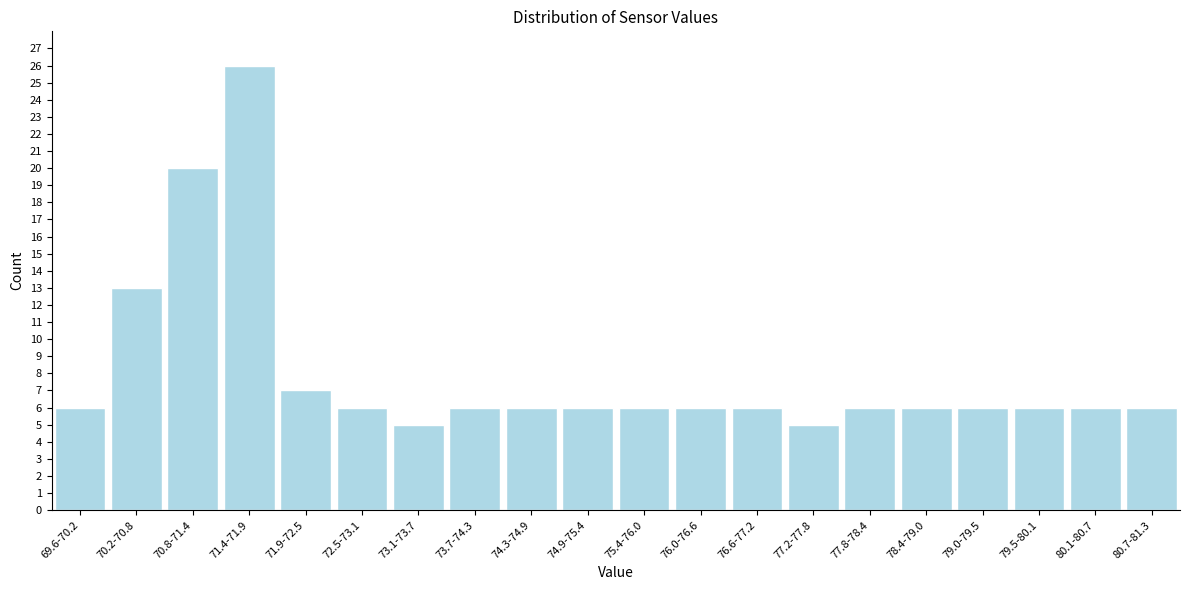

Reading left to right, list all the values displayed in this chart.

69.6-70.2=6	70.2-70.8=13	70.8-71.4=20	71.4-71.9=26	71.9-72.5=7	72.5-73.1=6	73.1-73.7=5	73.7-74.3=6	74.3-74.9=6	74.9-75.4=6	75.4-76.0=6	76.0-76.6=6	76.6-77.2=6	77.2-77.8=5	77.8-78.4=6	78.4-79.0=6	79.0-79.5=6	79.5-80.1=6	80.1-80.7=6	80.7-81.3=6